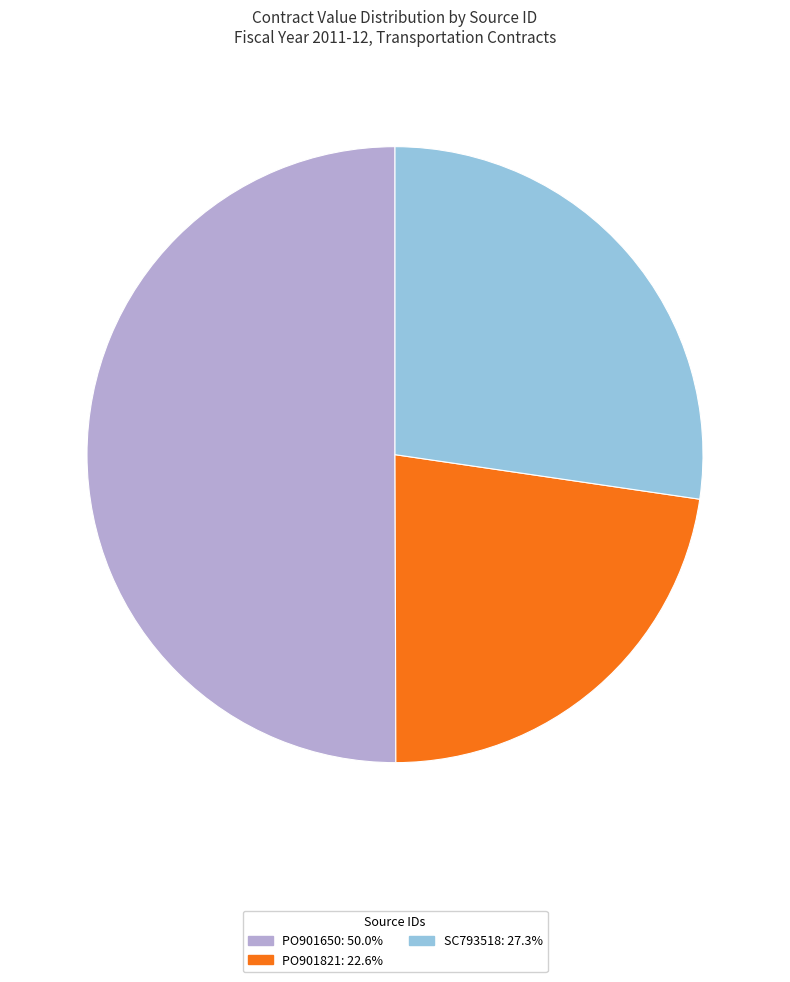

True or false: PO901821 accounts for 17% of the total.

False